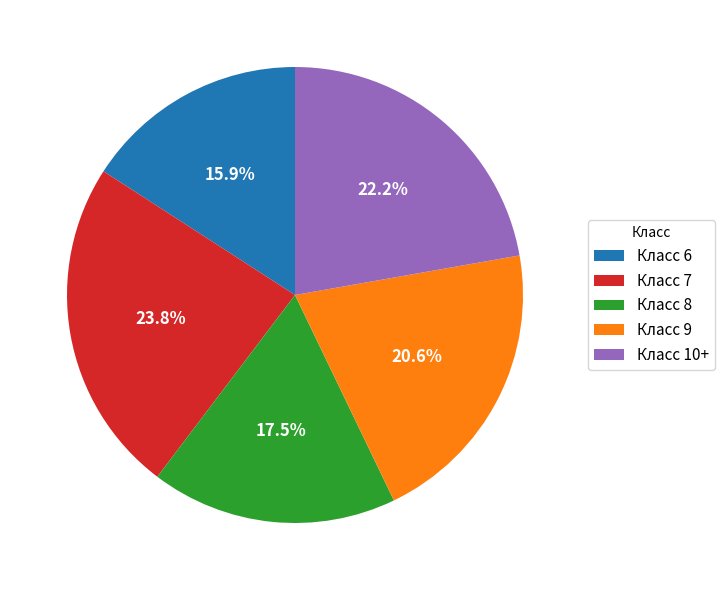

Combined, do Класс 8 and Класс 9 account for over 50%?

No